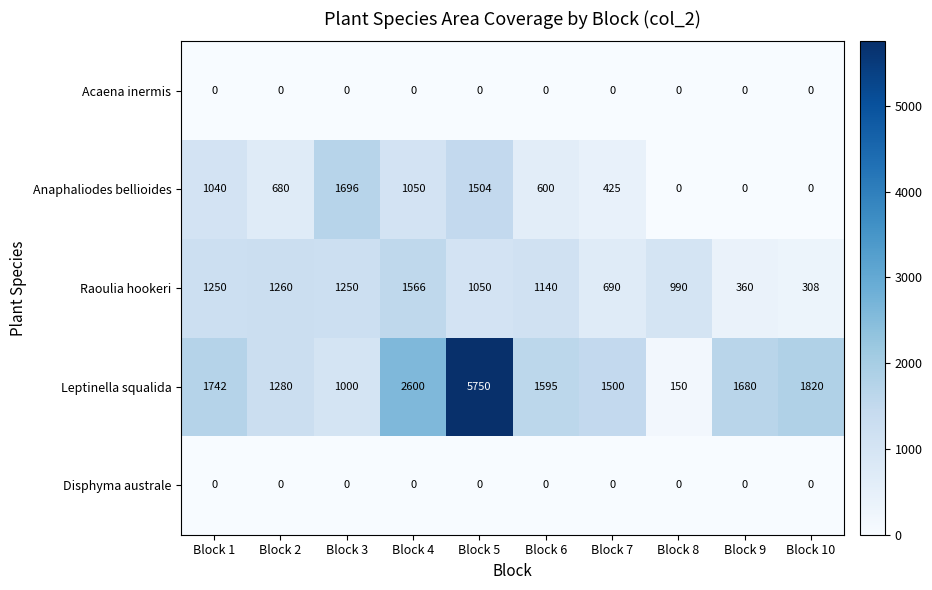

Which series has the widest spread of values?

Leptinella squalida